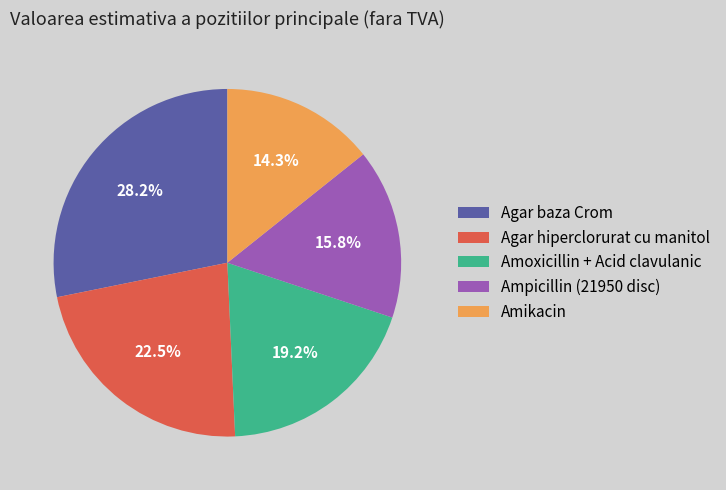

Rank the categories by value from lowest to highest.

Amikacin, Ampicillin (21950 disc), Amoxicillin + Acid clavulanic, Agar hiperclorurat cu manitol, Agar baza Crom